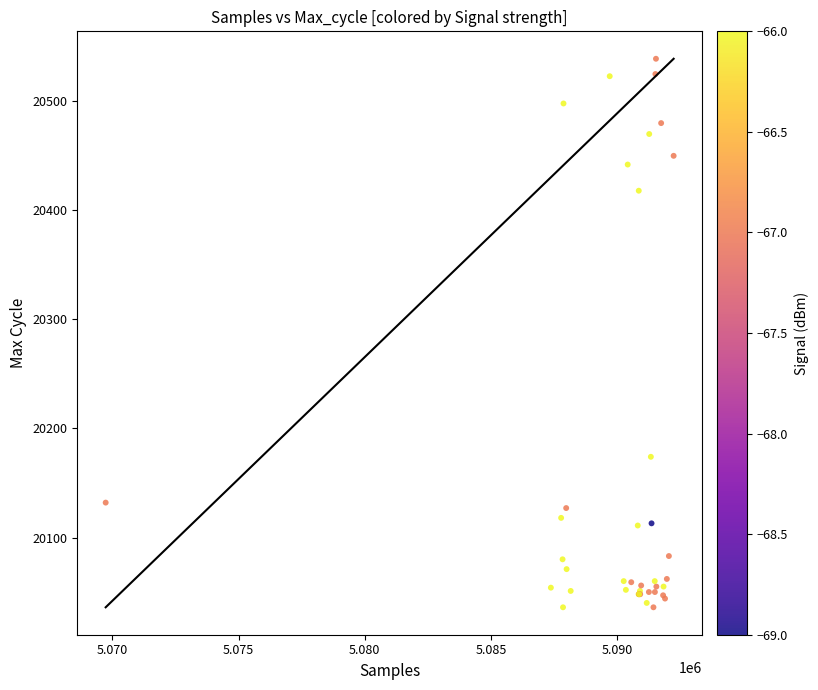

What Y value in the scatter plot is closest to 20287?

20174